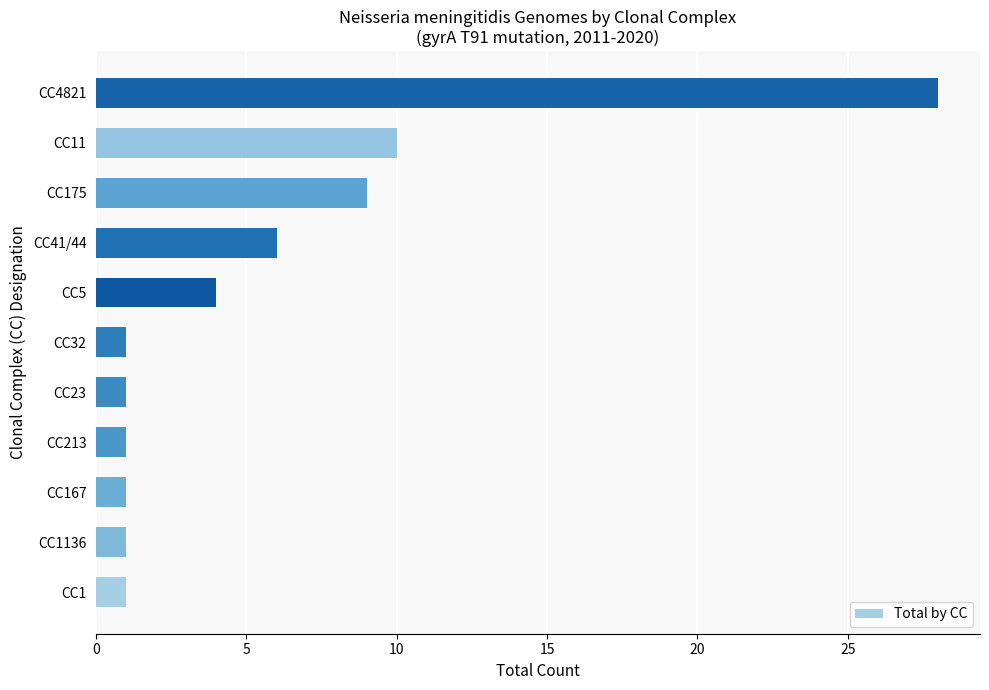

How many bars are there in total?

11